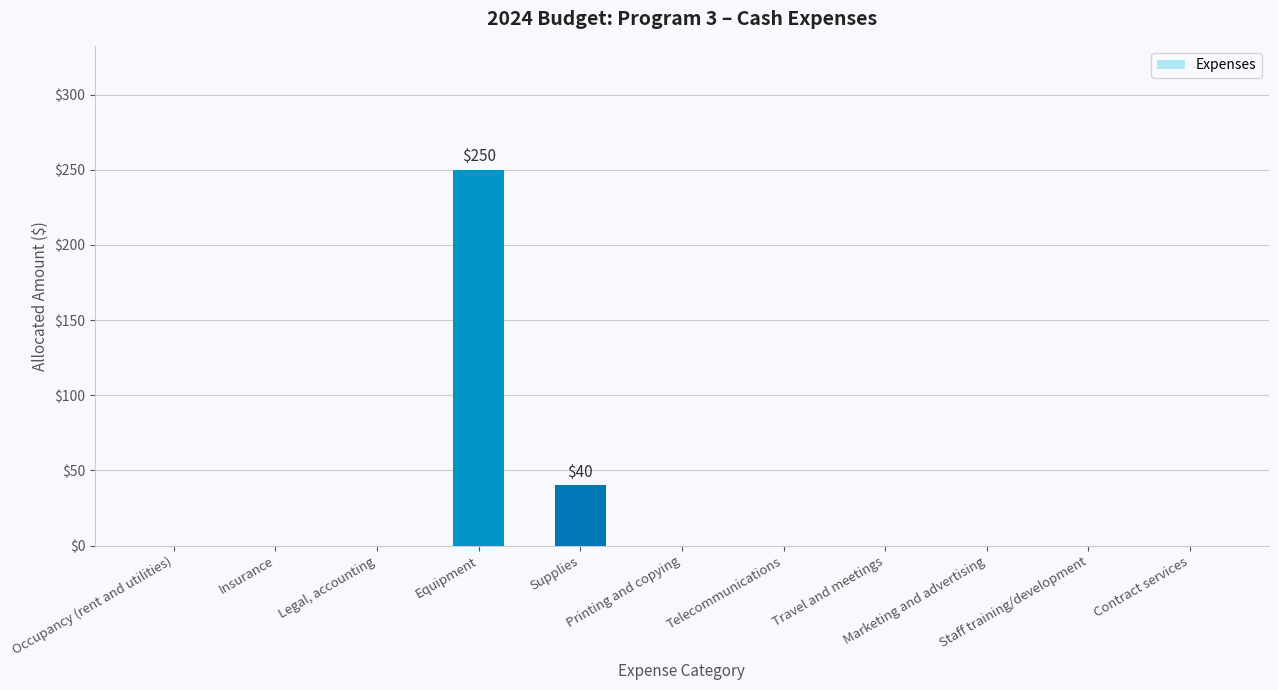

Are the bars horizontal?

No